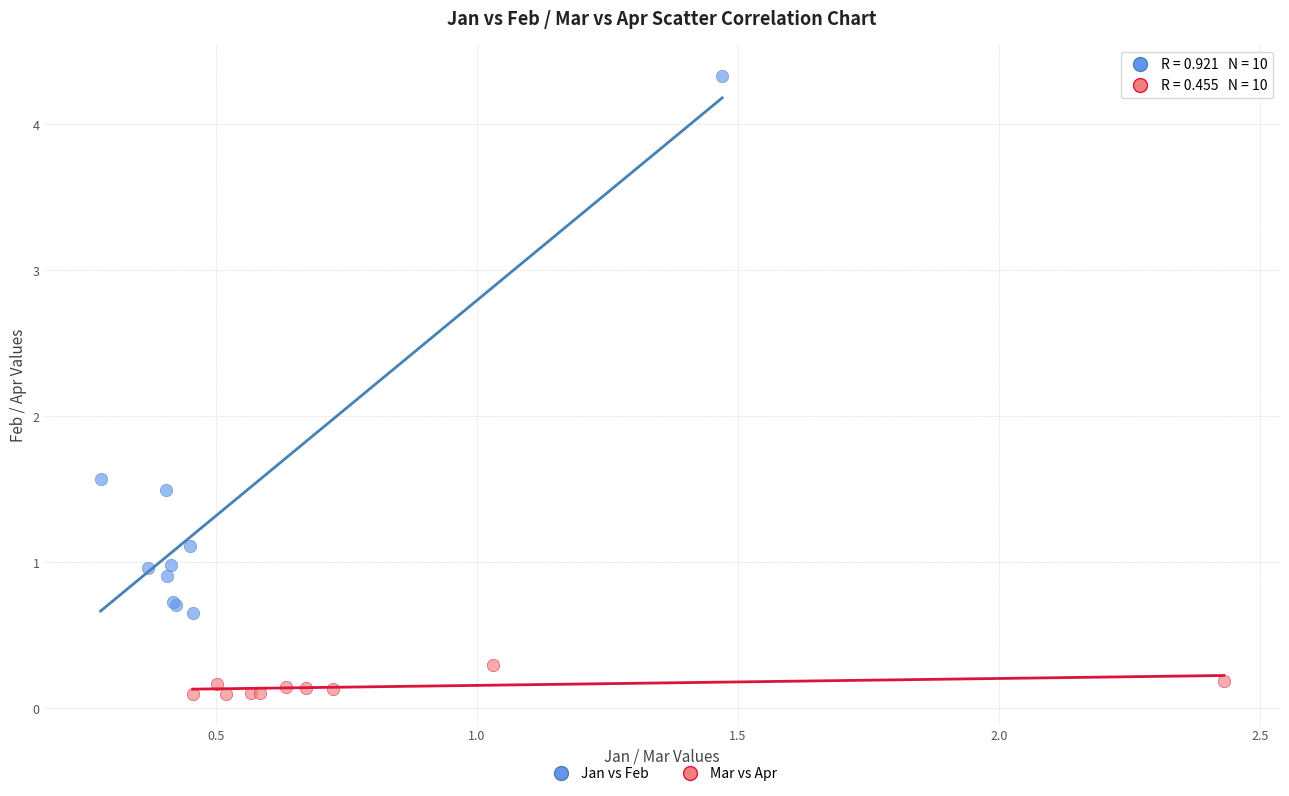

Which series reaches the maximum Y coordinate?

Jan vs Feb